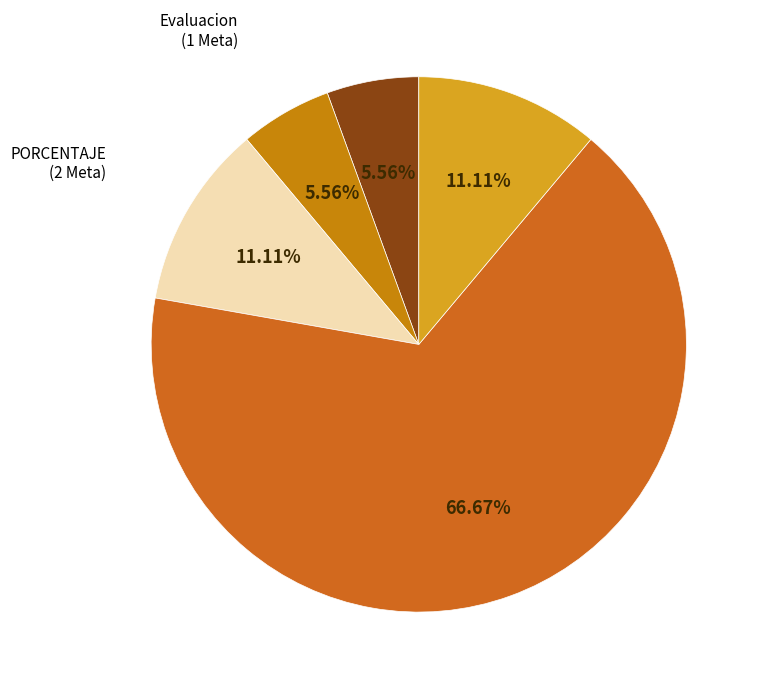

How many segments does this pie chart have?

5